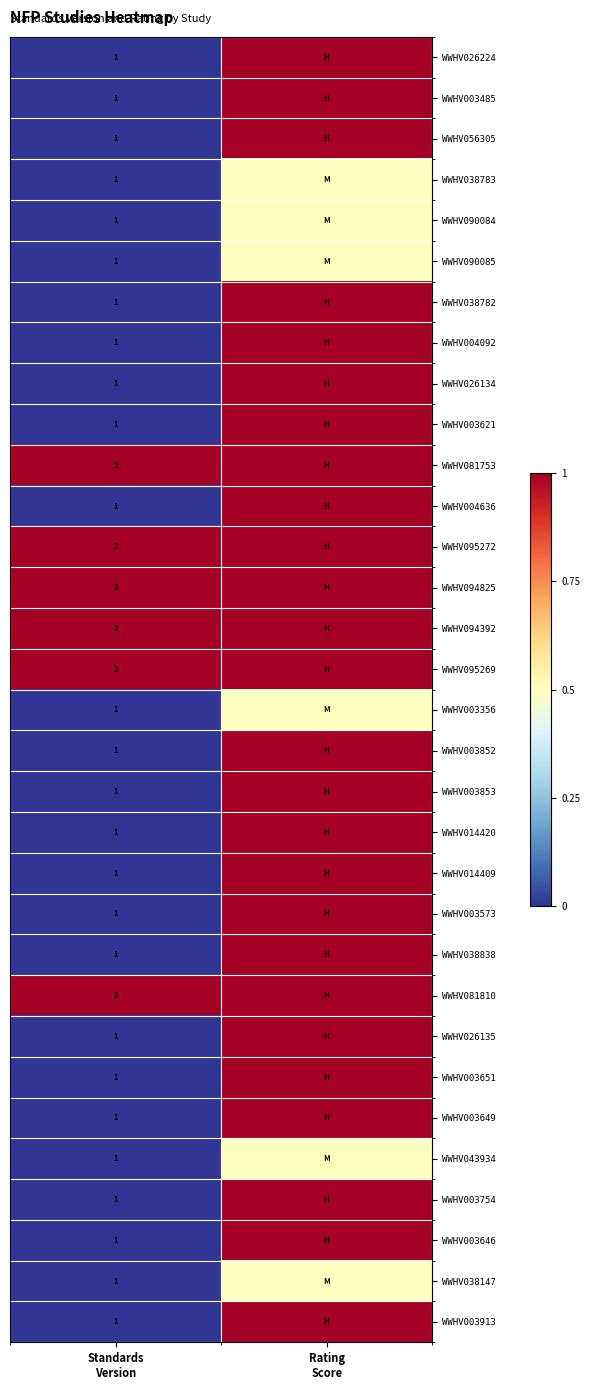

At which label is WWHV090085 closest to 0?

Standards Version